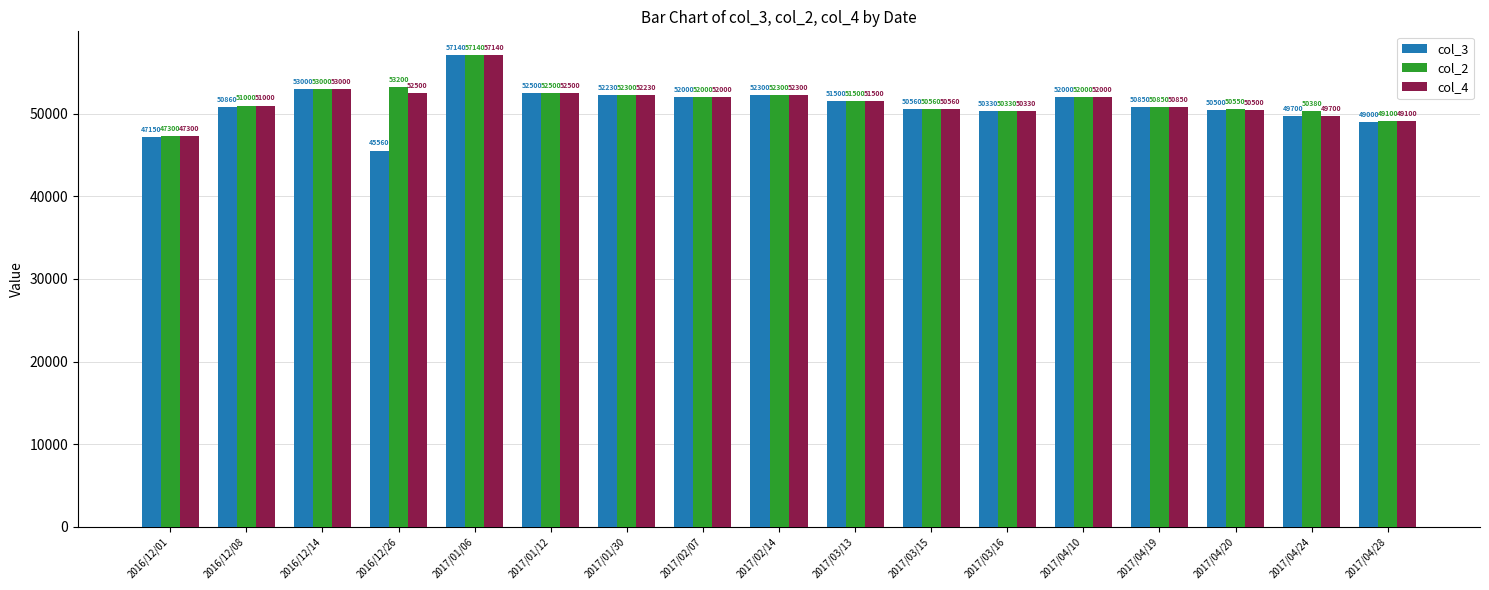

The col_2 series shows 76447 at 2017/03/13. True or false?

False